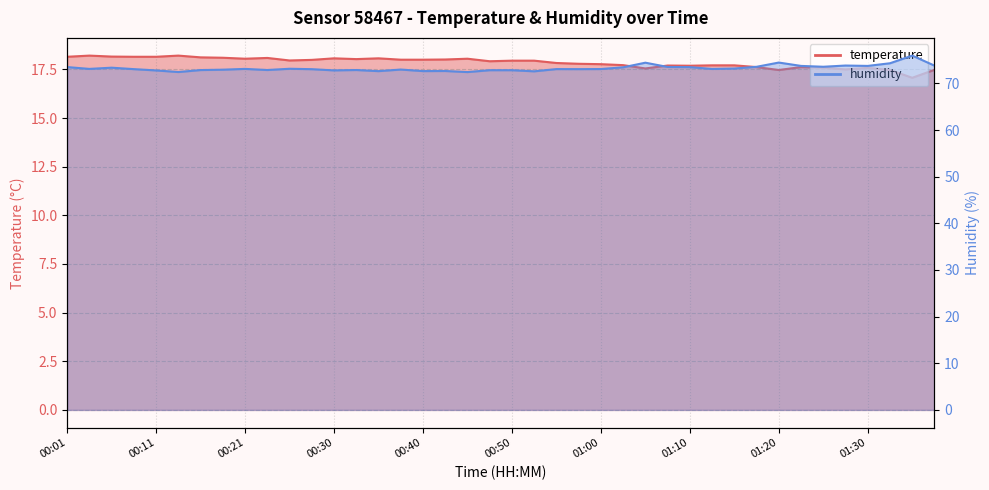

Is the value of humidity at 00:16 greater than the value of temperature at 00:33?

Yes